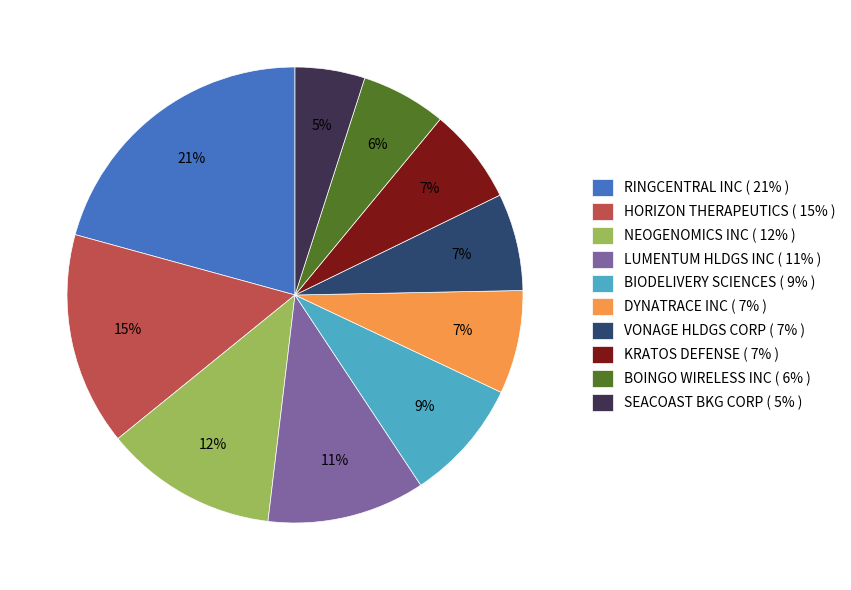

Which category has the smallest portion of the pie?

SEACOAST BKG CORP